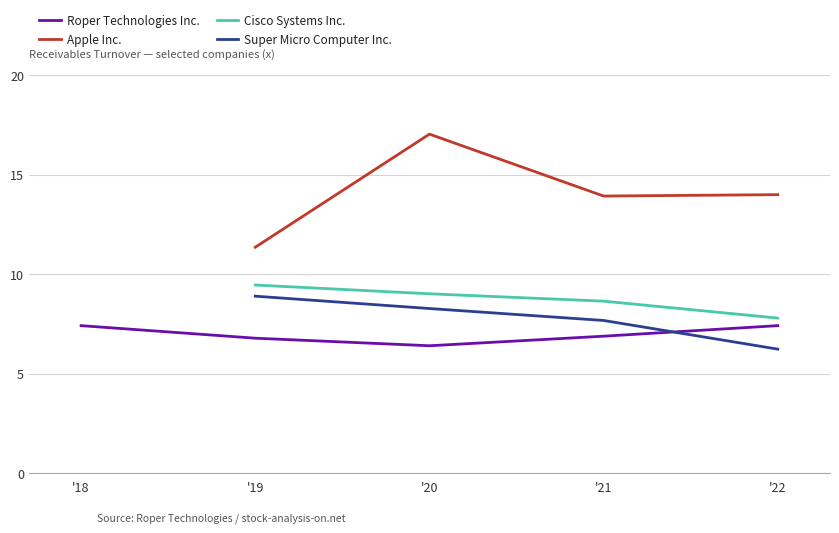

The Roper Technologies Inc. series shows 6.8 at '19. True or false?

True